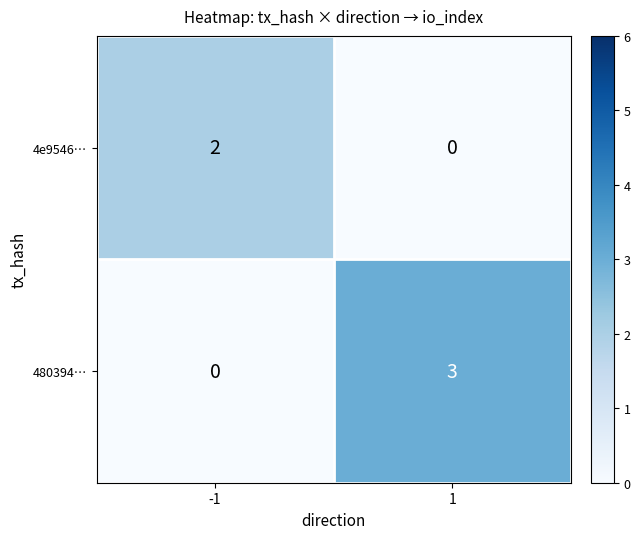

The 4e9546… series shows 2 at -1. True or false?

True